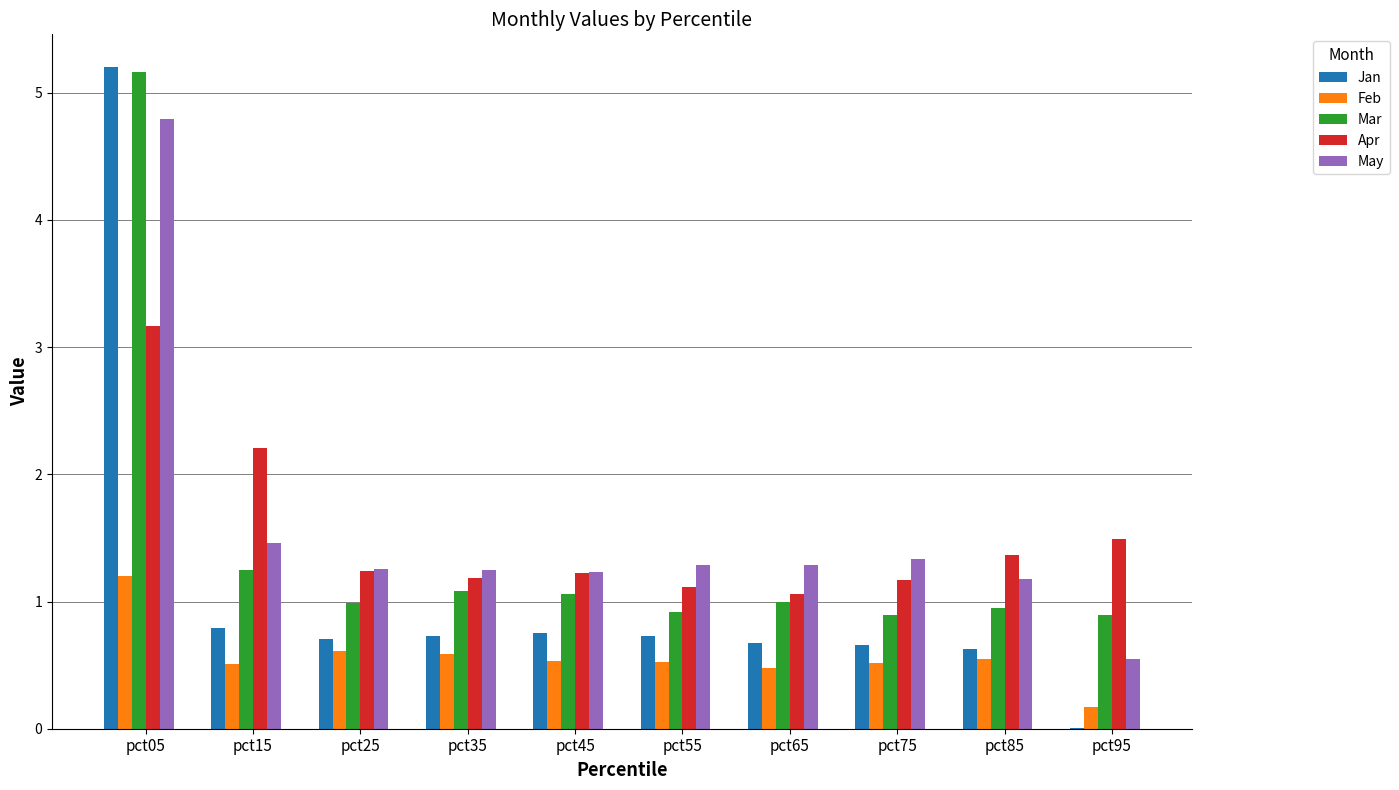

At which label is May closest to 2?

pct15